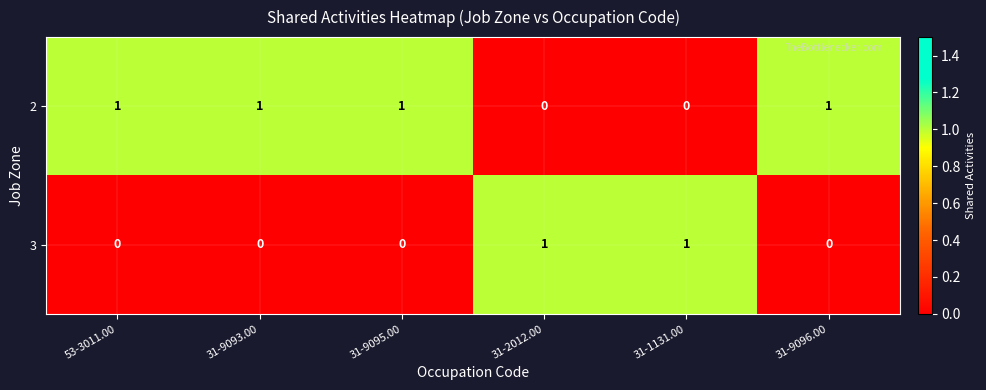

Count the number of categories in the chart.

6